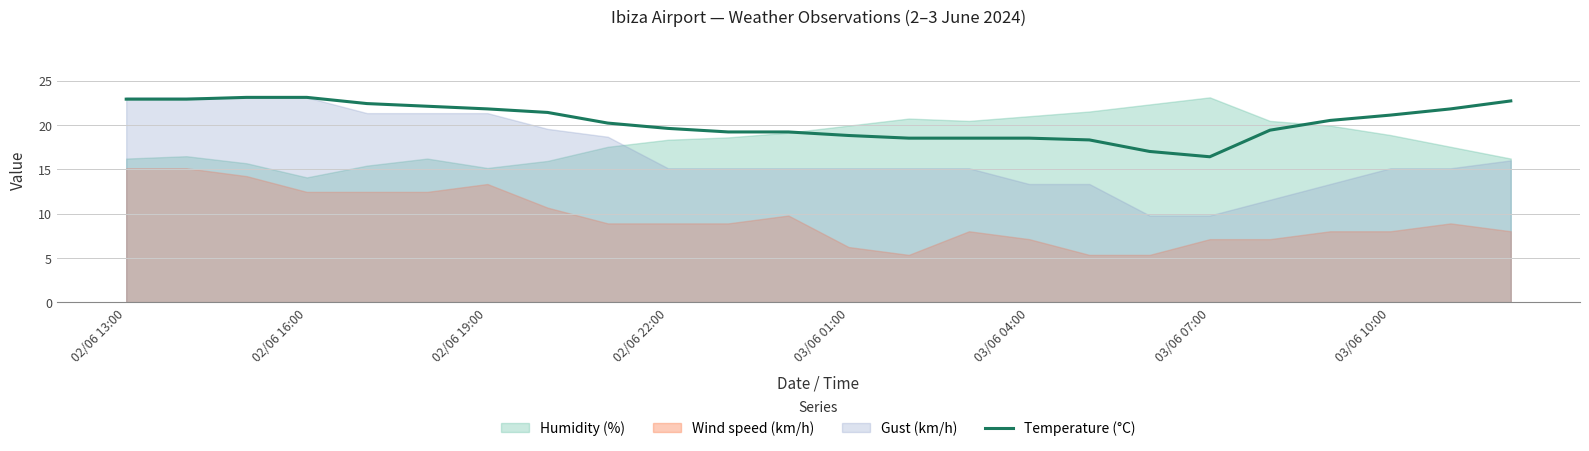

True or false: Temperature (°C) has a value of 21.8 at 02/06 19:00.

True